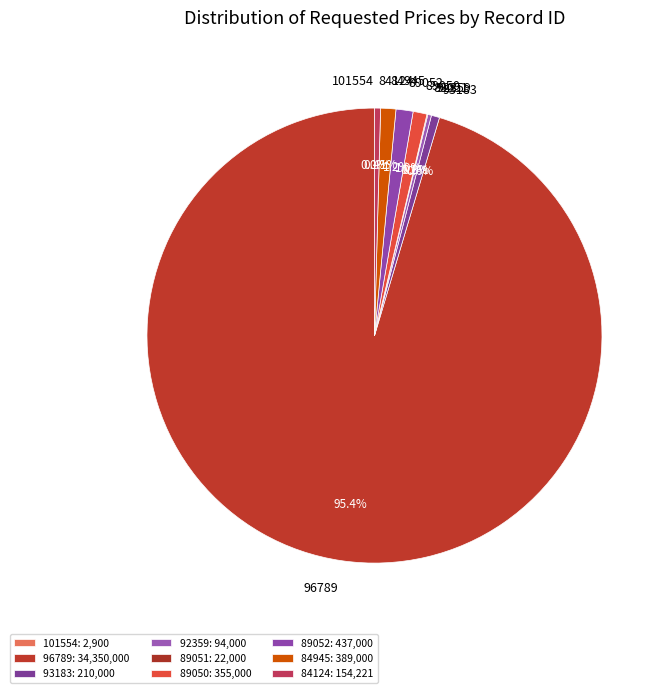

Which has a higher value, 89052 or 84124?

89052